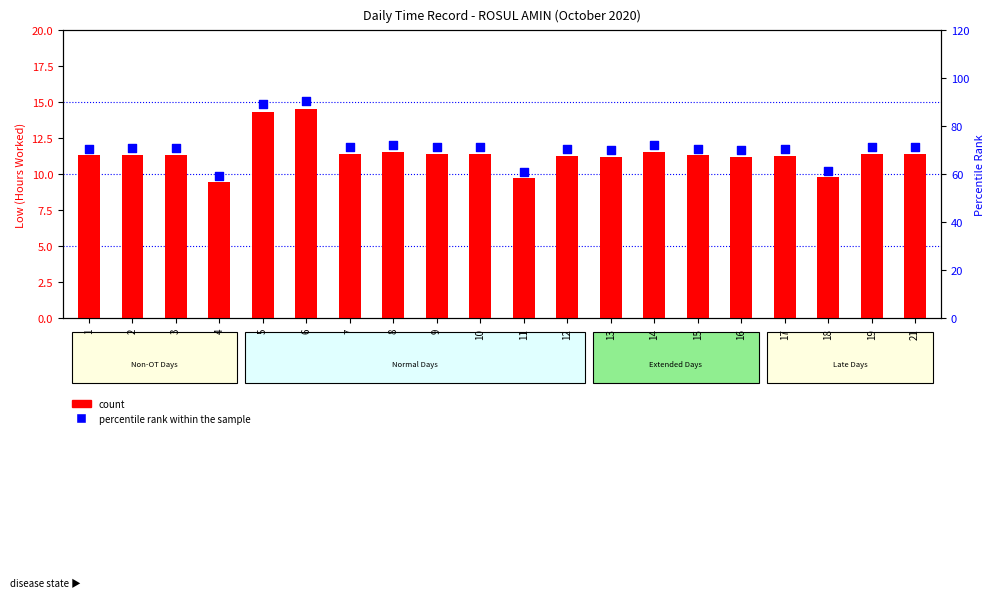

At how many categories does at least one series exceed 33?

20